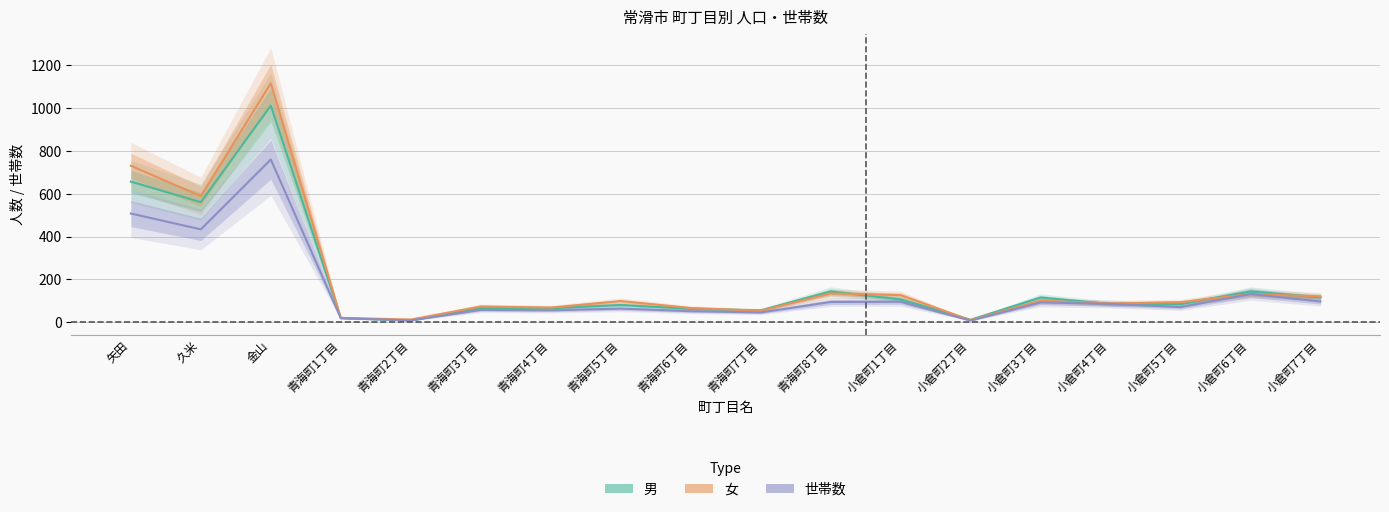

What is the sum of all 男 values?

3400